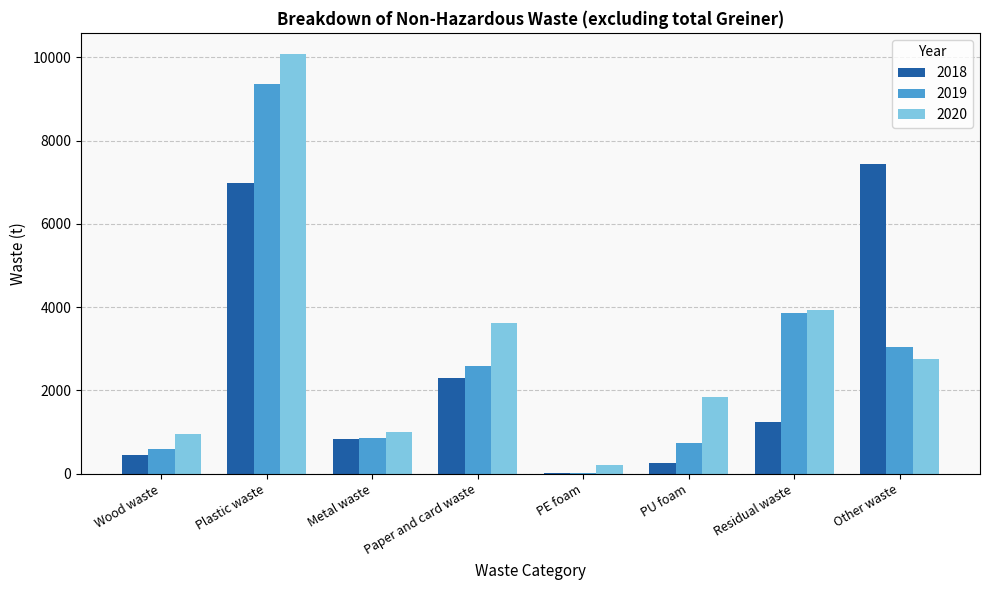

Which category has the highest value in the 2019 series?

Plastic waste